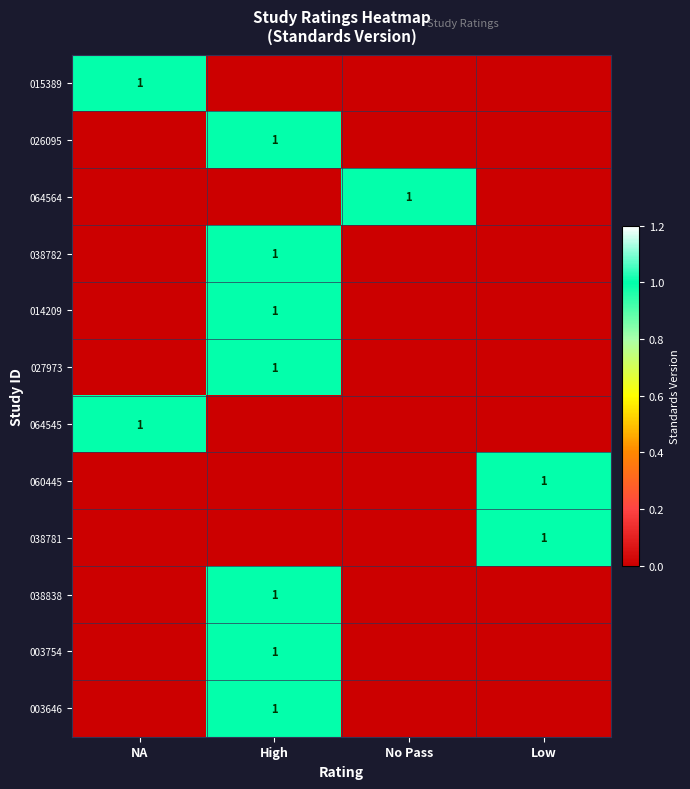

At which category is the sum across all series the highest?

High